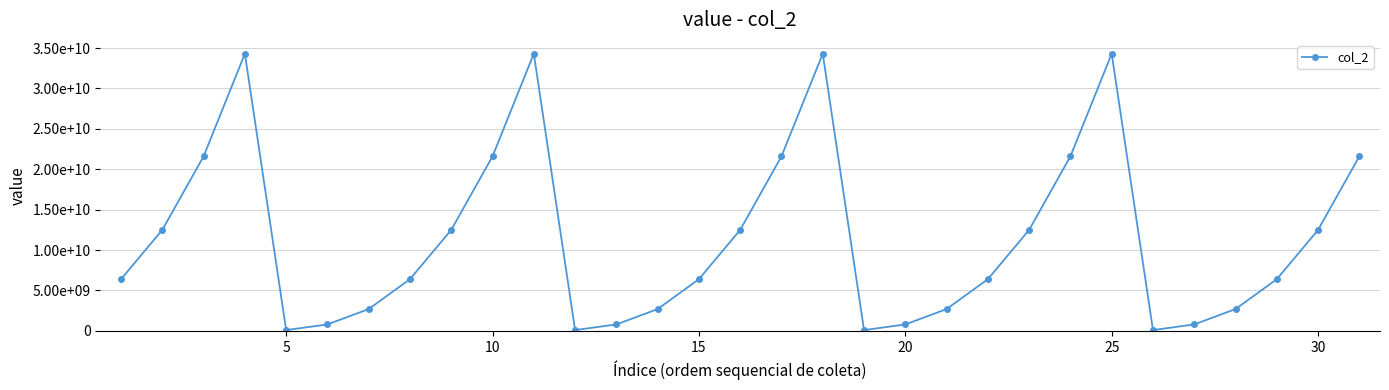

Reading left to right, extract all data points from this chart.

6400000000	12500000000	21600000000	34300000000	100000000	800000000	2700000000	6400000000	12500000000	21600000000	34300000000	100000000	800000000	2700000000	6400000000	12500000000	21600000000	34300000000	100000000	800000000	2700000000	6400000000	12500000000	21600000000	34300000000	100000000	800000000	2700000000	6400000000	12500000000	21600000000